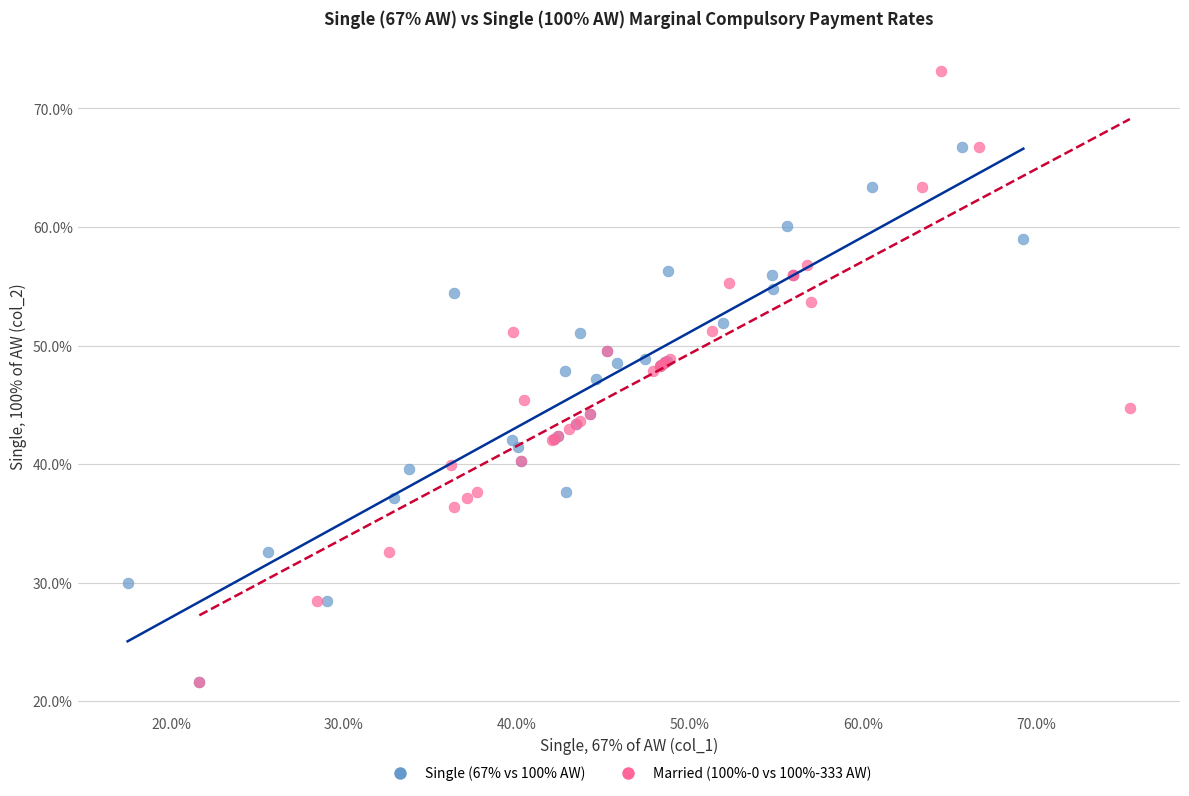

Which series contains the highest Y value?

Married (100%-0 vs 100%-333 AW)